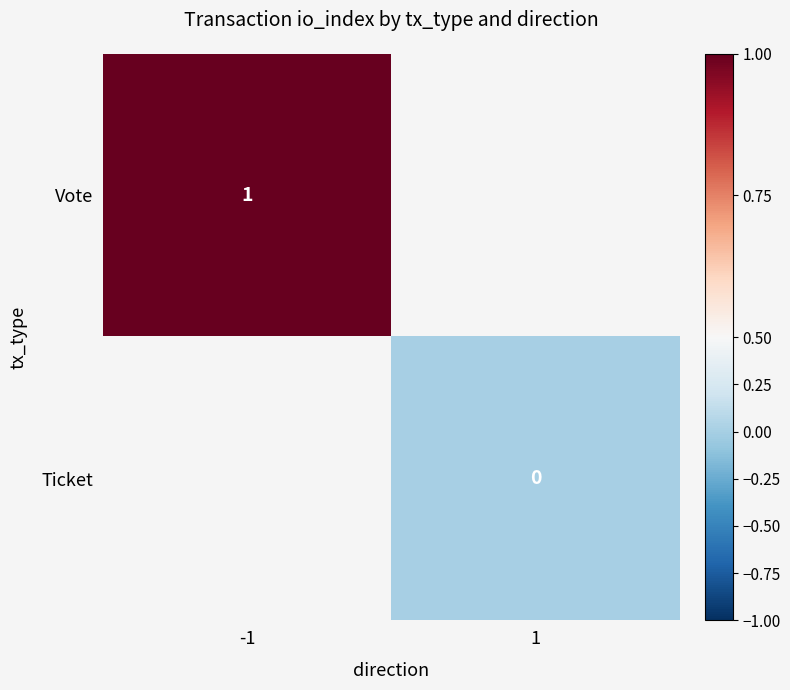

The value of Vote at -1 is 1. True or false?

True